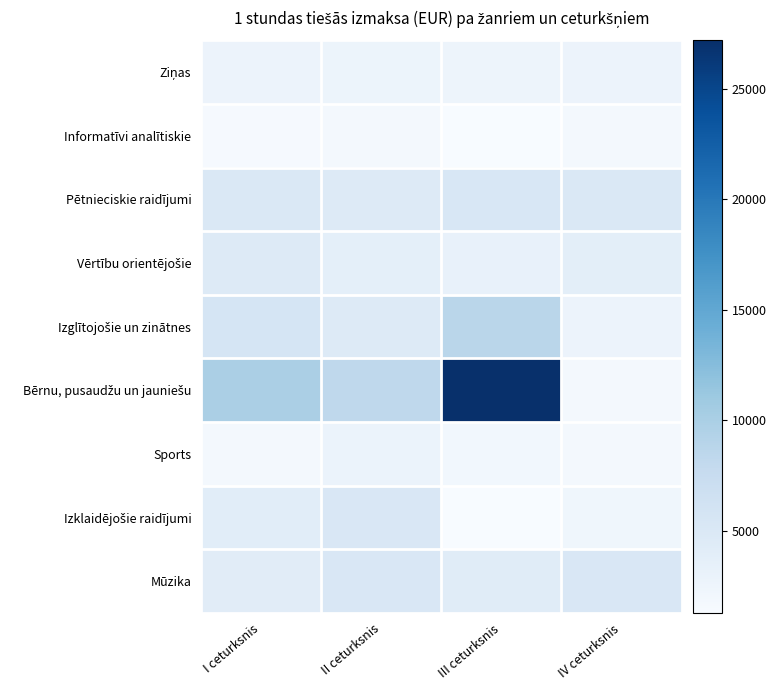

Which series changed the most between II ceturksnis and III ceturksnis?

Bērnu, pusaudžu un jauniešu